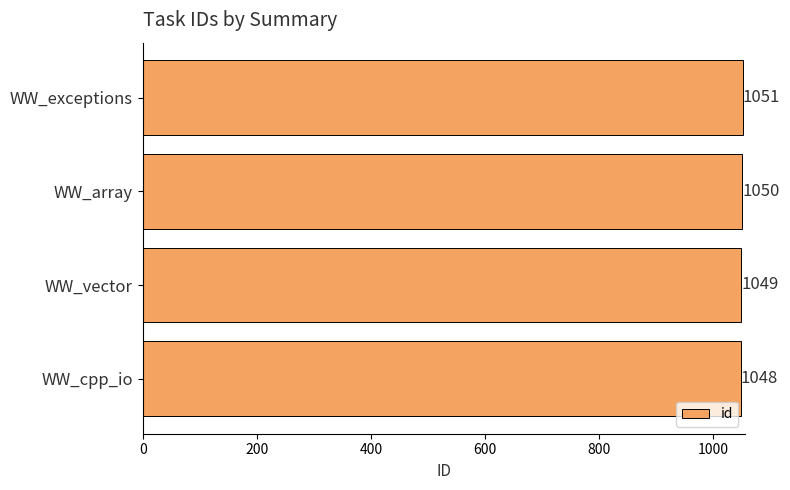

Rank the categories by value from lowest to highest.

WW_cpp_io, WW_vector, WW_array, WW_exceptions